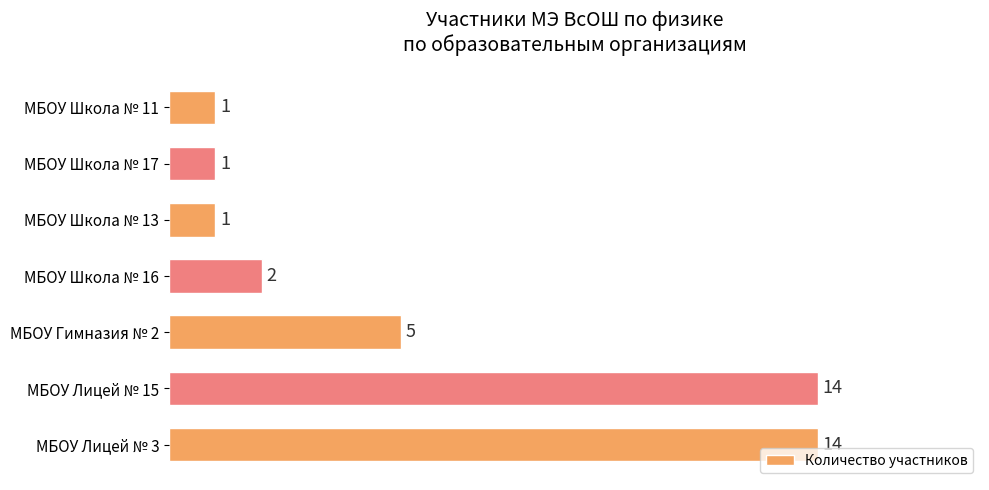

Between МБОУ Лицей № 15 and МБОУ Школа № 17, which is larger?

МБОУ Лицей № 15